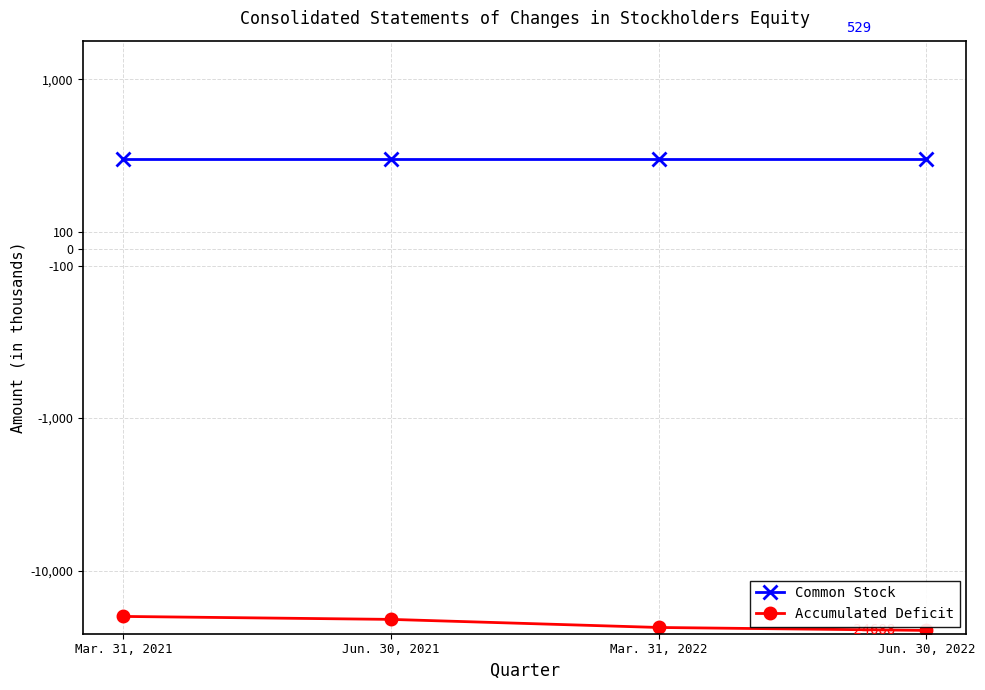

What is the difference between the maximum and minimum values in the Accumulated Deficit series?

4703